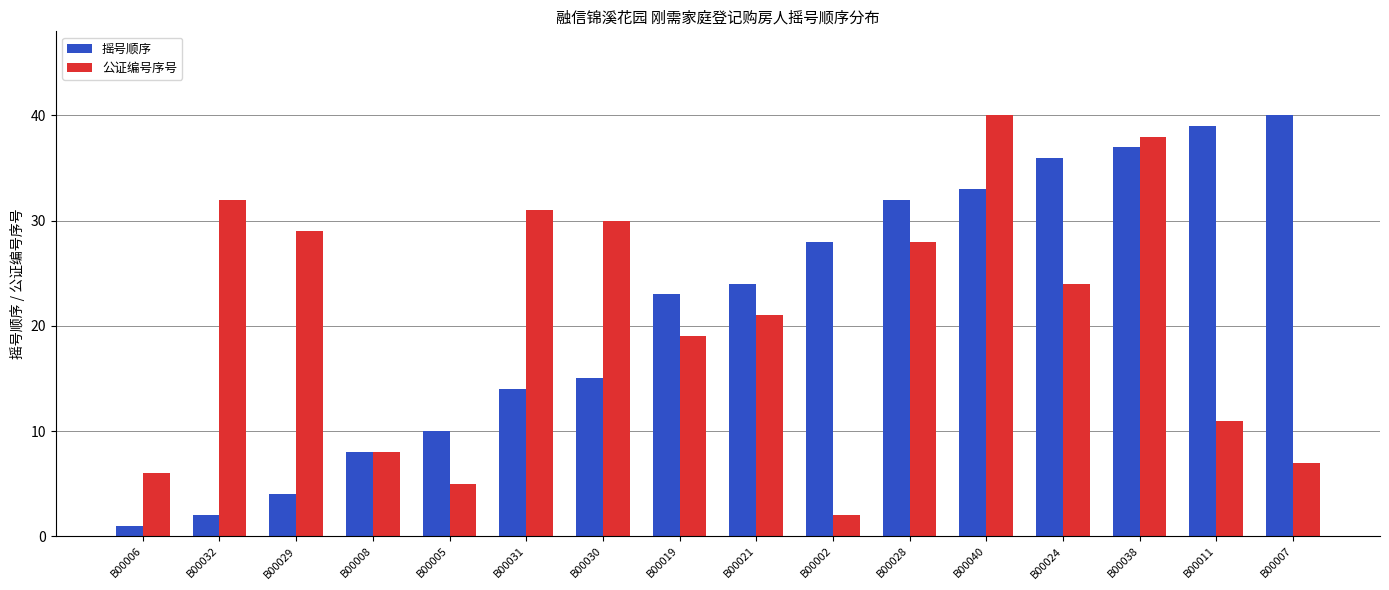

Is it true that 公证编号序号 equals 28 at B00028?

True